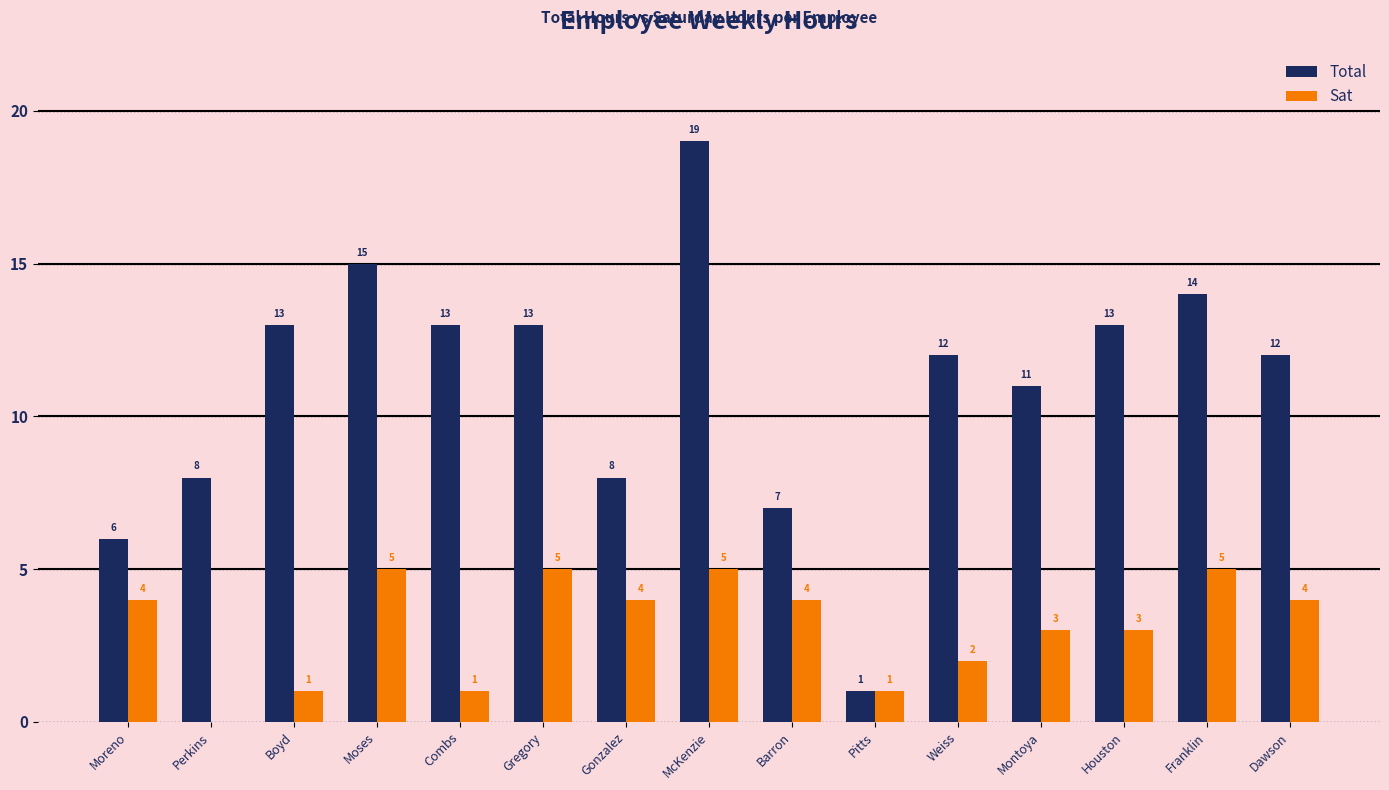

The Sat series shows 0 at Combs. True or false?

False